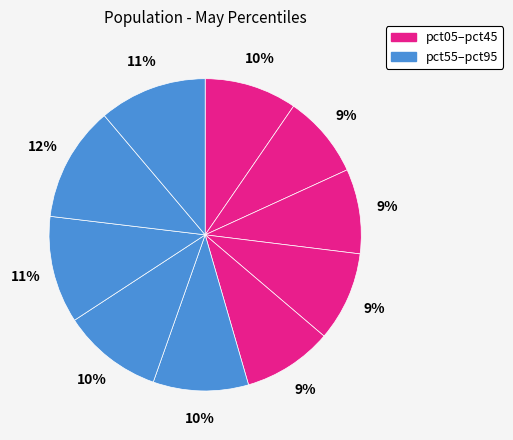

Count the number of slices in the pie.

10